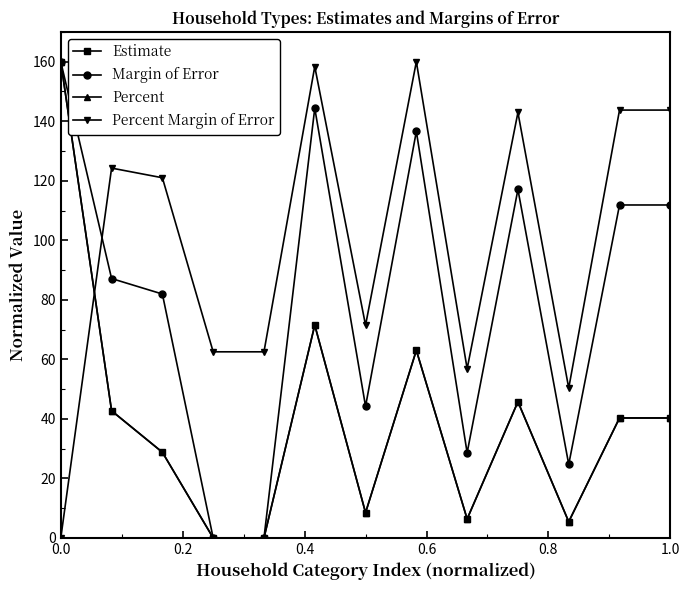

True or false: Estimate has more than 1 interior local peaks.

True